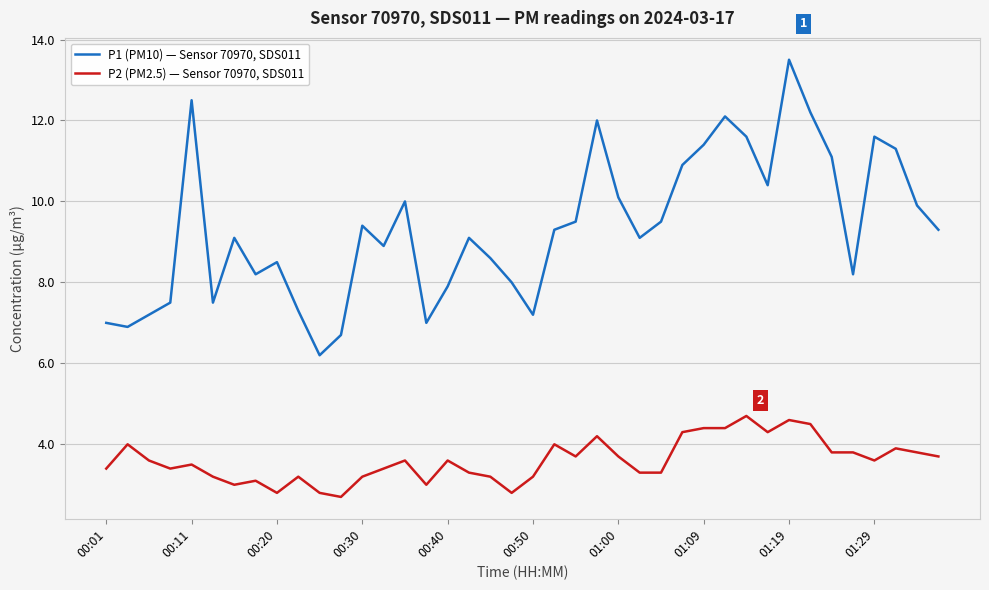

Which series has the largest total across all categories?

P1 (PM10) — Sensor 70970, SDS011